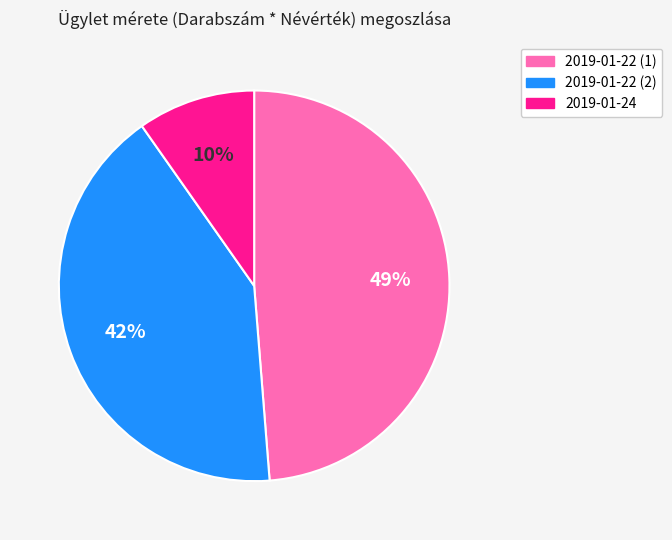

Which category has the smallest portion of the pie?

2019-01-24